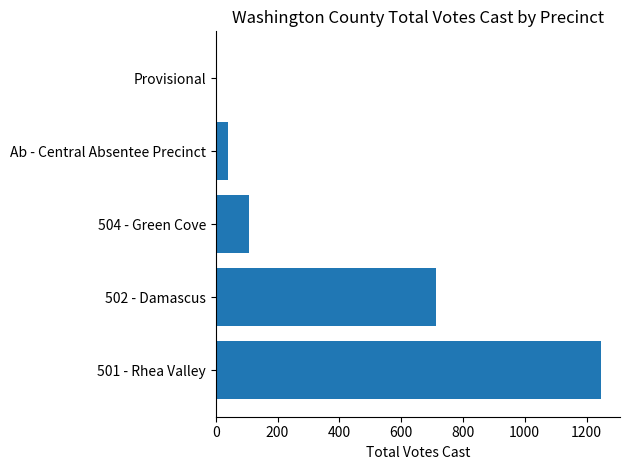

Approximately how many times larger is the value at Ab - Central Absentee Precinct compared to 504 - Green Cove?

0.4